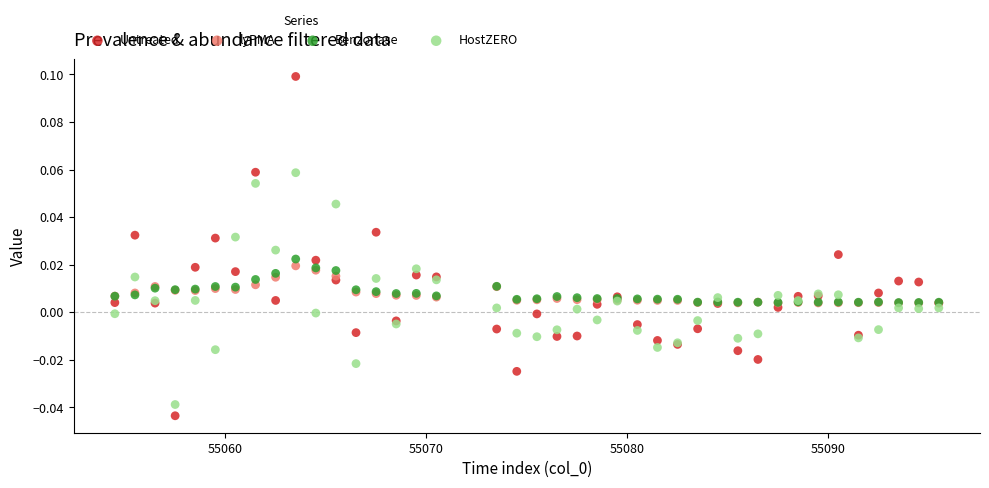

Which series contains the lowest Y value?

Untreated